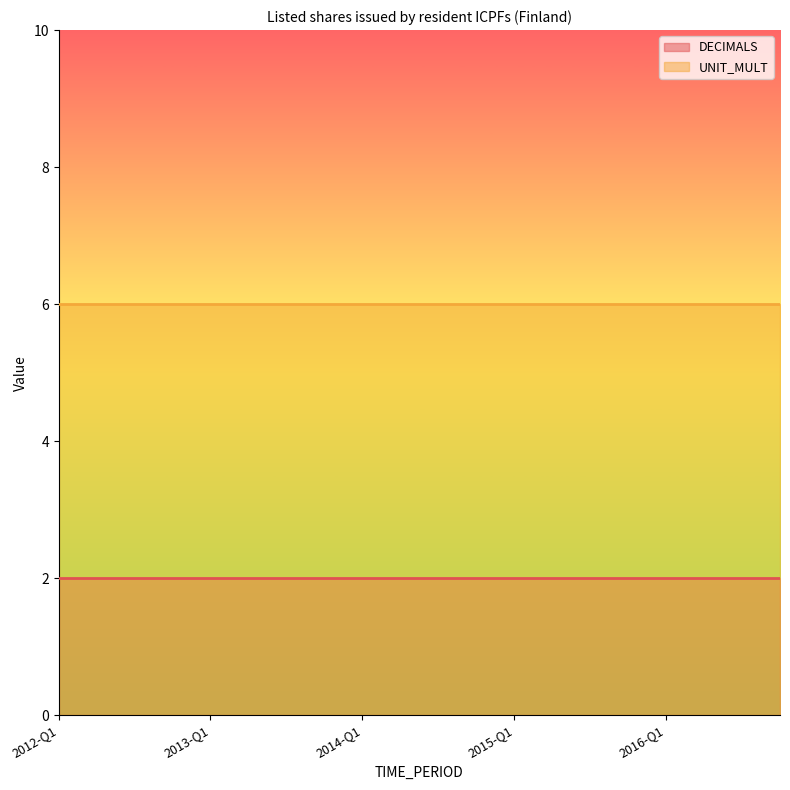

Reading right to left, extract all data points from this chart.

DECIMALS: 2016-Q4=2	2016-Q3=2	2016-Q2=2	2016-Q1=2	2015-Q4=2	2015-Q3=2	2015-Q2=2	2015-Q1=2	2014-Q4=2	2014-Q3=2	2014-Q2=2	2014-Q1=2	2013-Q4=2	2013-Q3=2	2013-Q2=2	2013-Q1=2	2012-Q4=2	2012-Q3=2	2012-Q2=2	2012-Q1=2
UNIT_MULT: 2016-Q4=6	2016-Q3=6	2016-Q2=6	2016-Q1=6	2015-Q4=6	2015-Q3=6	2015-Q2=6	2015-Q1=6	2014-Q4=6	2014-Q3=6	2014-Q2=6	2014-Q1=6	2013-Q4=6	2013-Q3=6	2013-Q2=6	2013-Q1=6	2012-Q4=6	2012-Q3=6	2012-Q2=6	2012-Q1=6